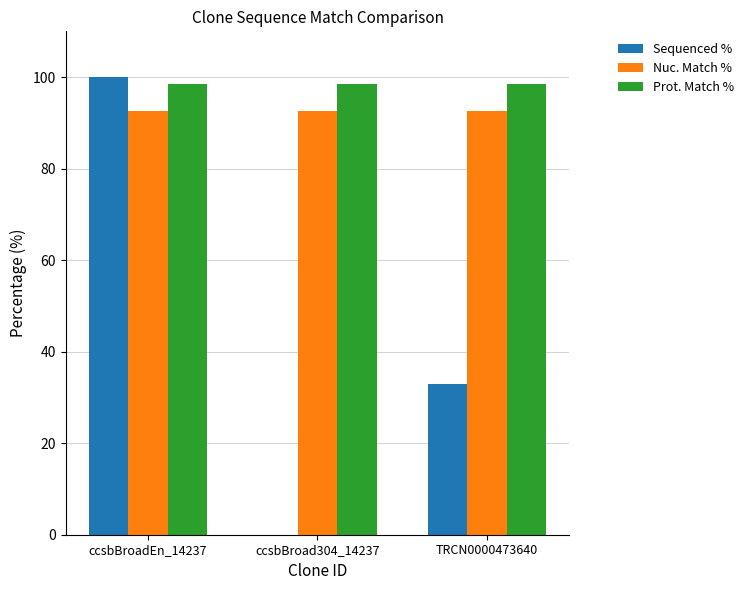

What is the sum of the Sequenced % values at ccsbBroadEn_14237 and TRCN0000473640?

132.9